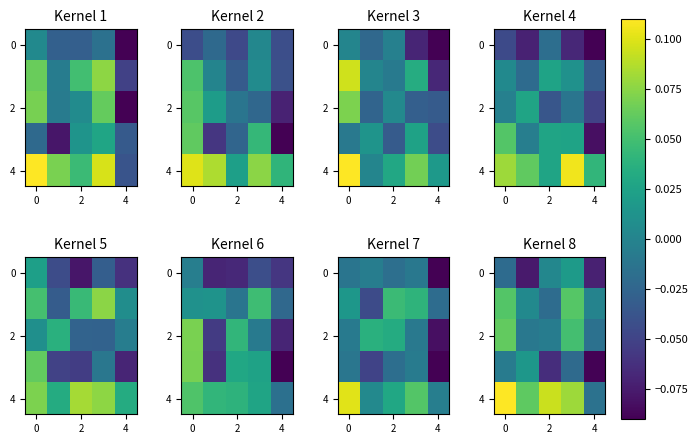

What is the sum of all 2 values?

0.1